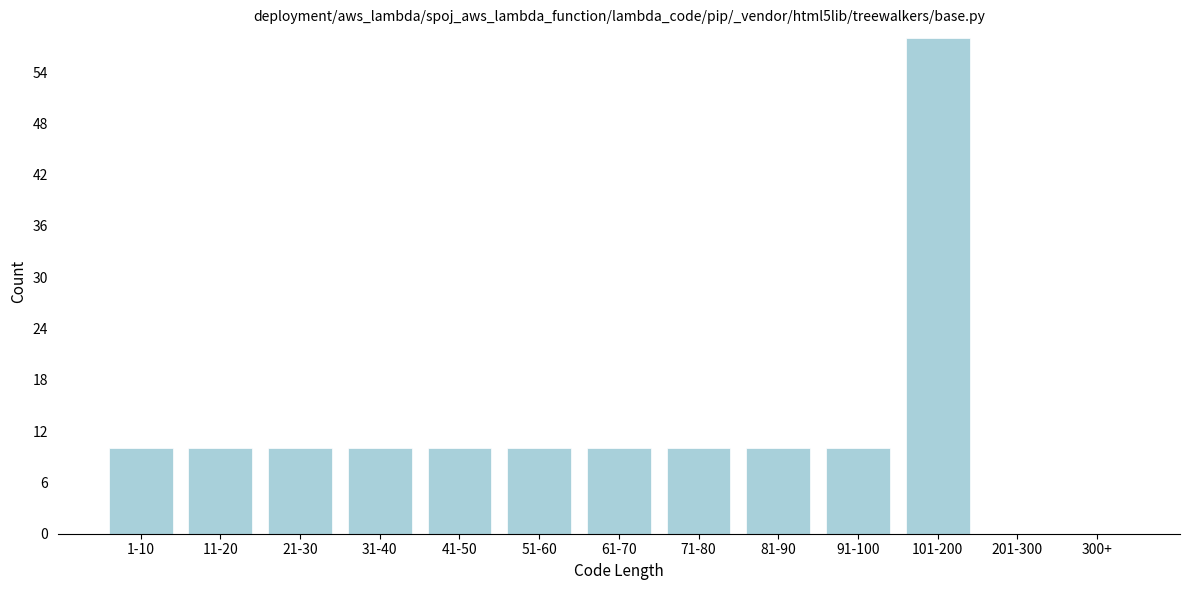

Reading left to right, what are all the values shown in this chart?

1-10=10	11-20=10	21-30=10	31-40=10	41-50=10	51-60=10	61-70=10	71-80=10	81-90=10	91-100=10	101-200=58	201-300=0	300+=0